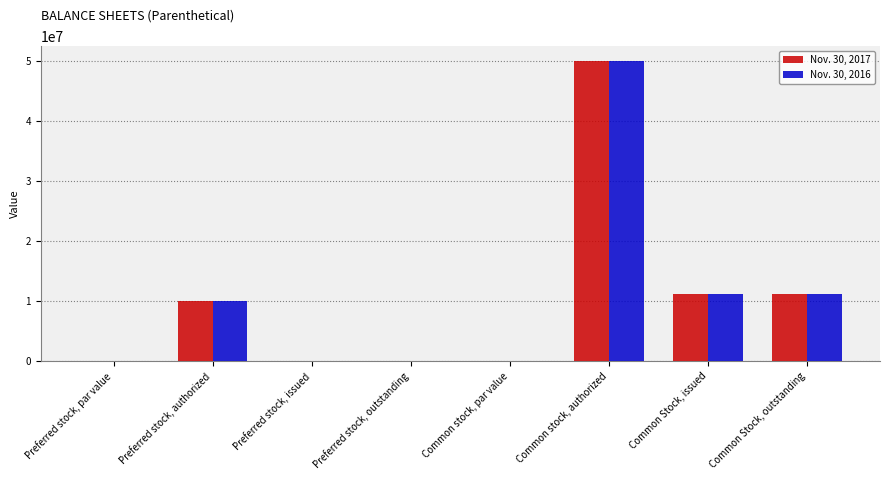

The Nov. 30, 2016 series shows 0.0 at Preferred stock, outstanding. True or false?

True